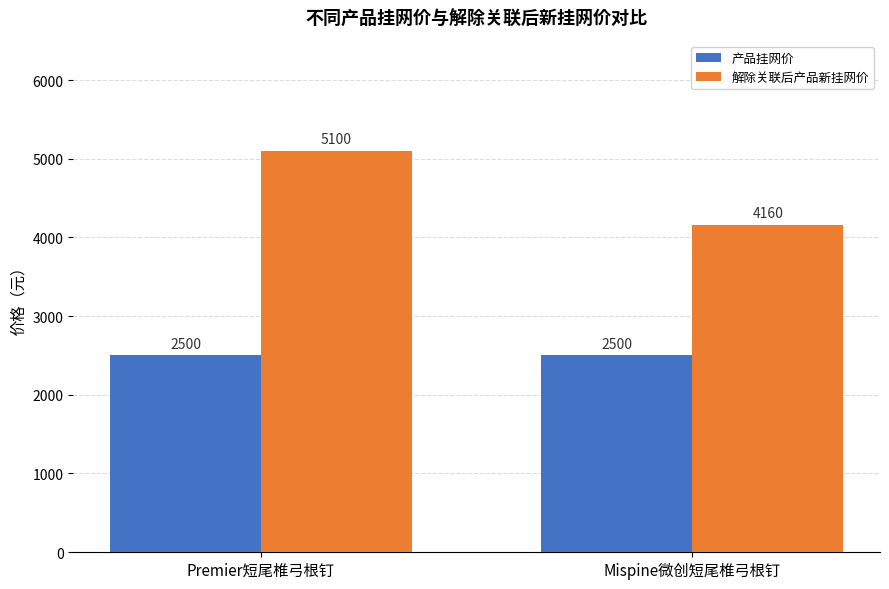

Is the value of 产品挂网价 at Mispine微创短尾椎弓根钉 greater than the value of 解除关联后产品新挂网价 at Premier短尾椎弓根钉?

No